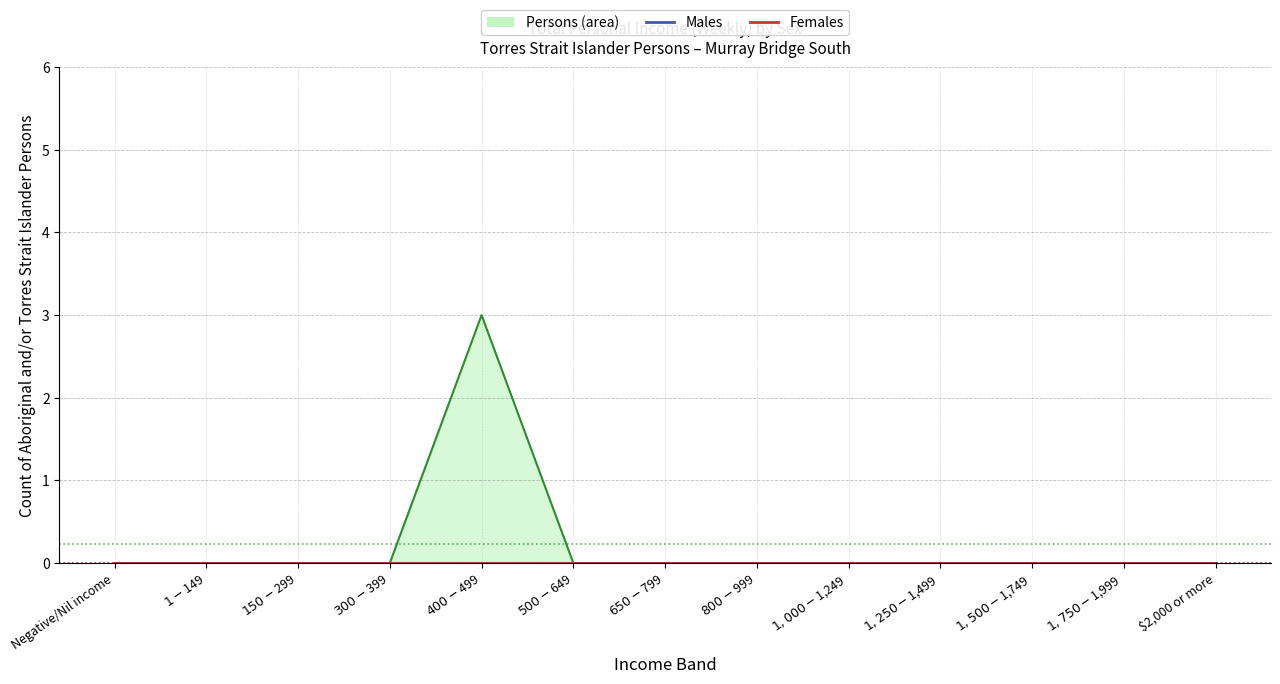

Which category has the lowest value across all series?

Negative/Nil income